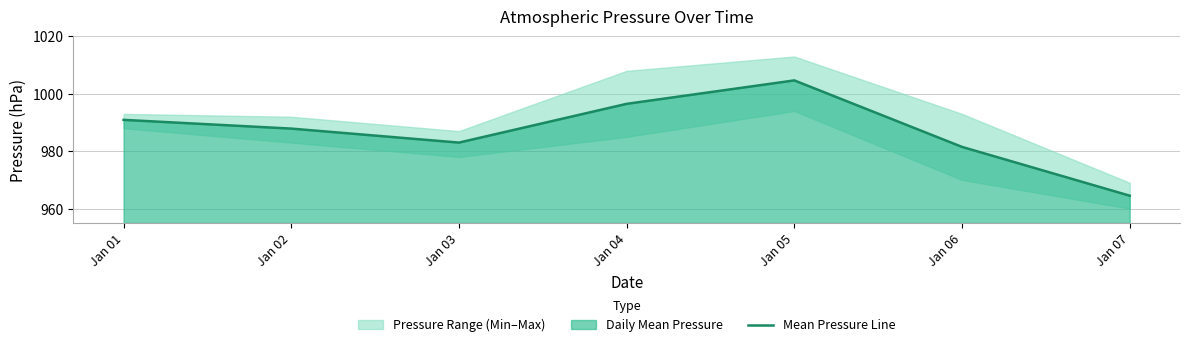

Between Jan 07 and Jan 04, which is larger?

Jan 04